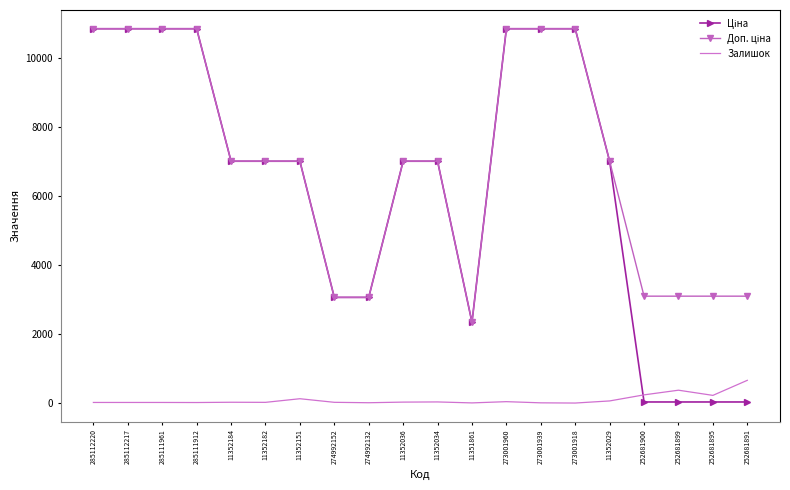

What is the difference between the Залишок values at 252681891 and 273001939?

652.0